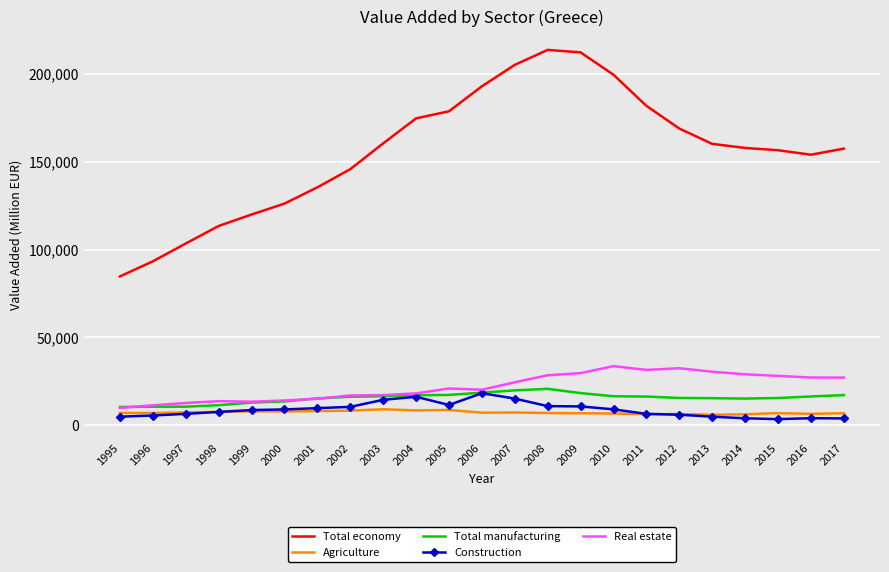

Which series has the largest range (max minus min)?

Total economy